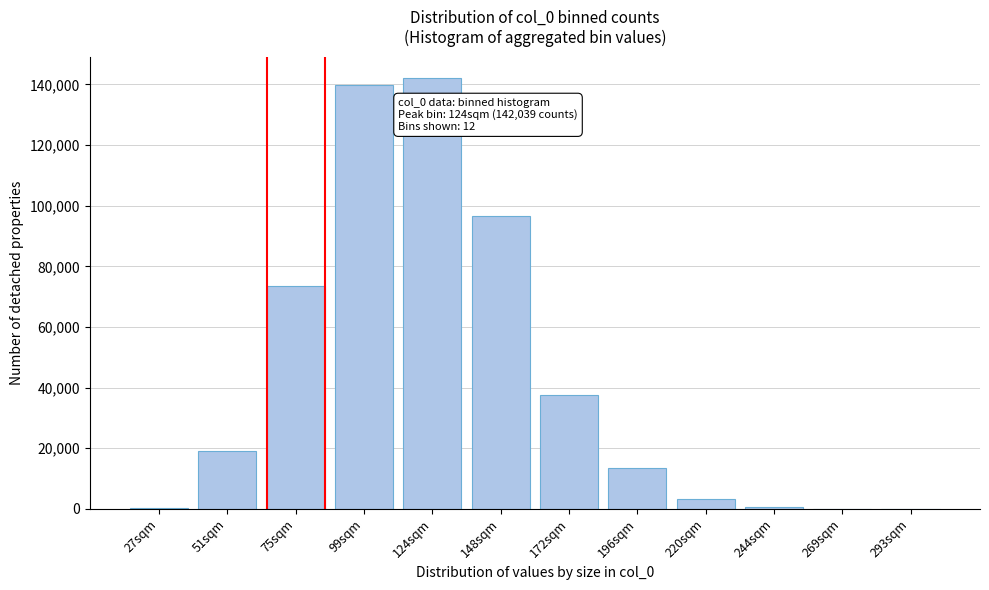

The value at 99sqm is 139912. True or false?

True